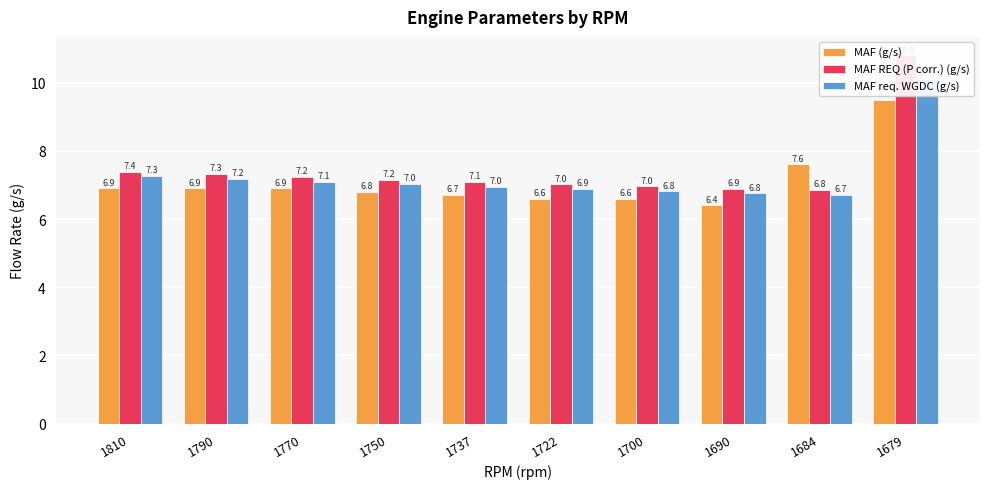

What is the greatest value displayed?

10.8